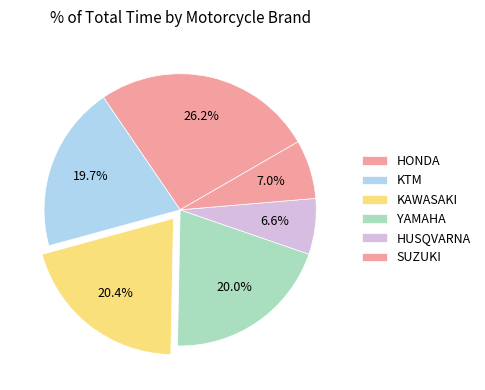

How many slices are in this pie chart?

6